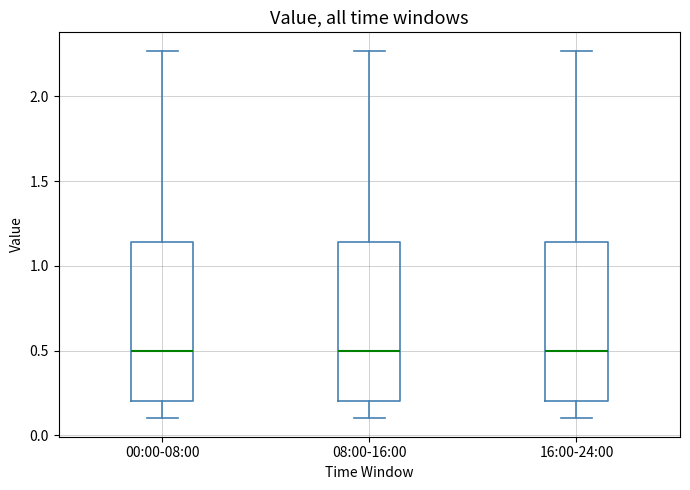

Reading left to right, transcribe this box plot: for each box, give where its median line is, the range the box spans, and where its two whiskers end, as read against the y-axis. The values are not printed on the chart, so give them approximately, as read against the axis.

00:00-08:00: median 0.50, box 0.20 to 1.15, whiskers 0.10 to 2.25
08:00-16:00: median 0.50, box 0.20 to 1.15, whiskers 0.10 to 2.25
16:00-24:00: median 0.50, box 0.20 to 1.15, whiskers 0.10 to 2.25